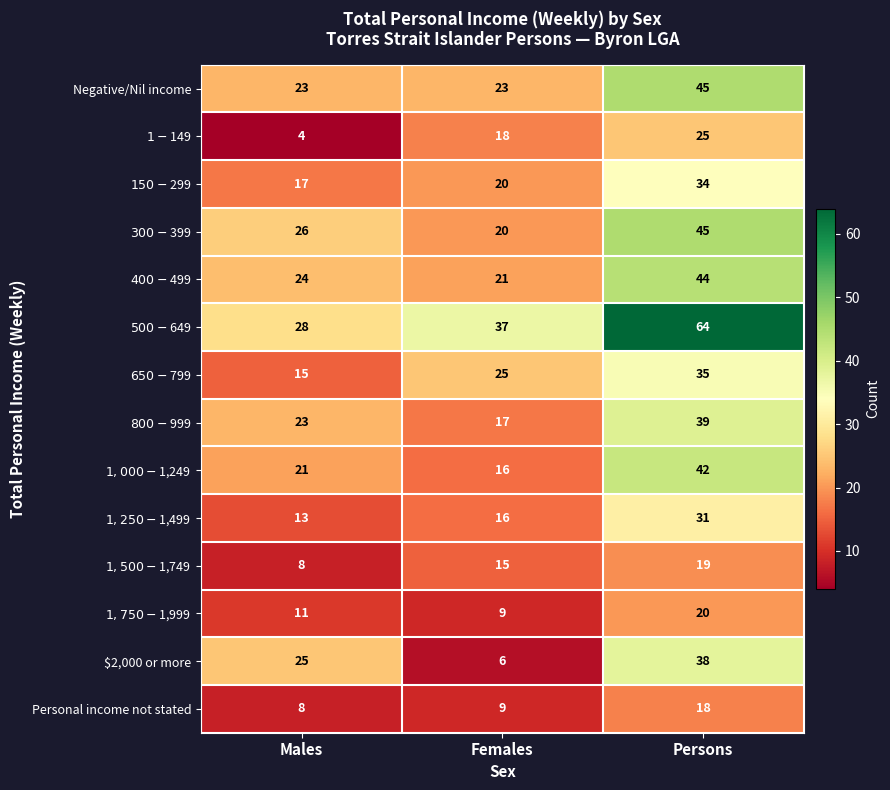

At which category does the chart reach its minimum across all series?

Males